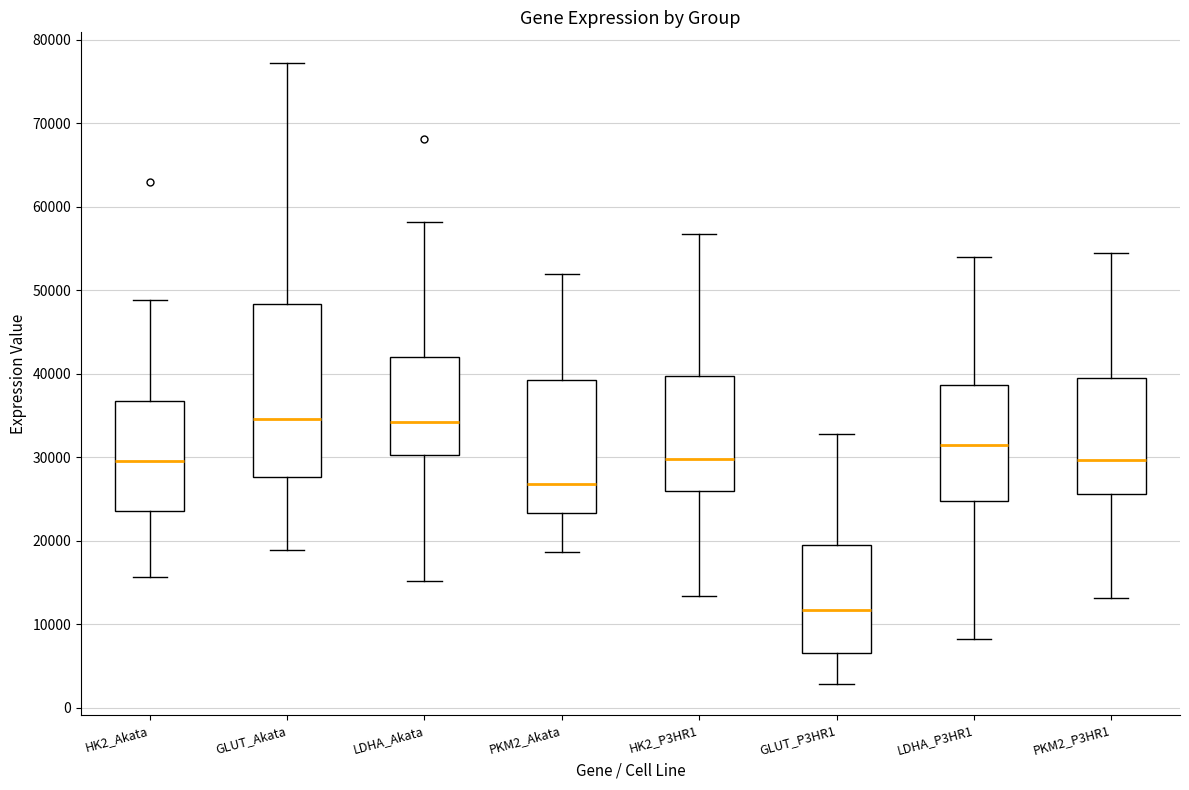

Reading left to right, transcribe this box plot: for each box, give where its median line is, the range the box spans, and where its two whiskers end, as read against the y-axis. The values are not printed on the chart, so give them approximately, as read against the axis.

HK2_Akata: median 30000, box 24000 to 37000, whiskers 16000 to 49000
GLUT_Akata: median 35000, box 28000 to 48000, whiskers 19000 to 77000
LDHA_Akata: median 34000, box 30000 to 42000, whiskers 15000 to 58000
PKM2_Akata: median 27000, box 23000 to 39000, whiskers 19000 to 52000
HK2_P3HR1: median 30000, box 26000 to 40000, whiskers 13000 to 57000
GLUT_P3HR1: median 12000, box 7000 to 20000, whiskers 3000 to 33000
LDHA_P3HR1: median 31000, box 25000 to 39000, whiskers 8000 to 54000
PKM2_P3HR1: median 30000, box 26000 to 39000, whiskers 13000 to 54000